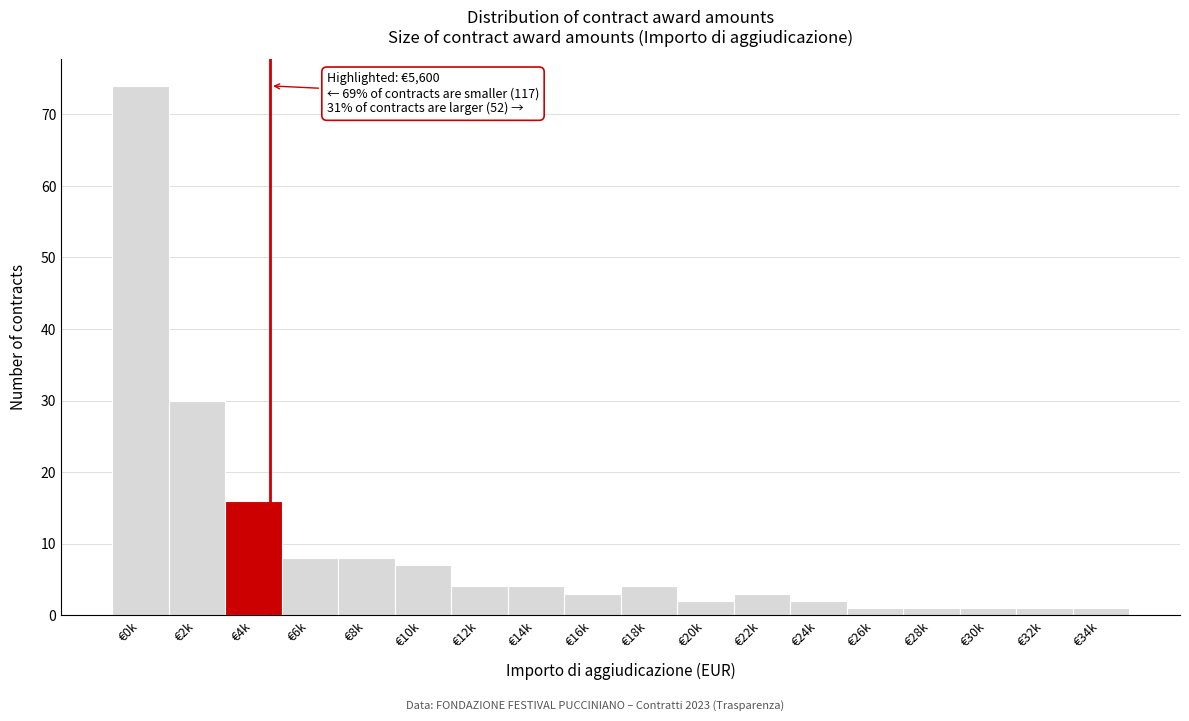

Reading right to left, extract all data points from this chart.

€34k=1	€32k=1	€30k=1	€28k=1	€26k=1	€24k=2	€22k=3	€20k=2	€18k=4	€16k=3	€14k=4	€12k=4	€10k=7	€8k=8	€6k=8	€4k=16	€2k=30	€0k=74